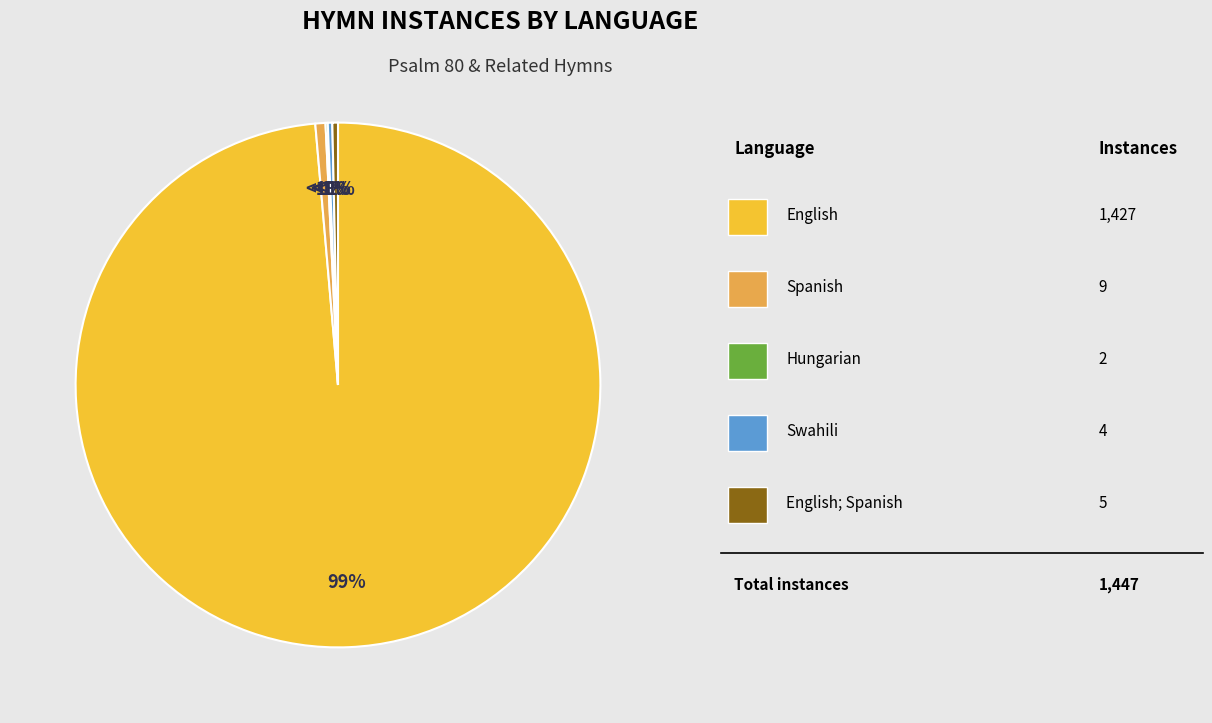

Rank the categories by value from highest to lowest.

English, Spanish, English; Spanish, Swahili, Hungarian